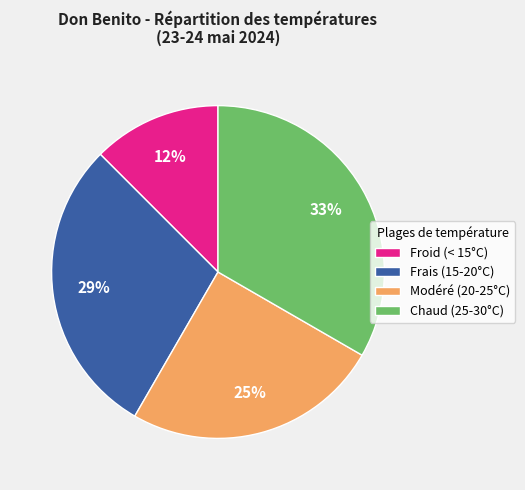

Which has a higher value, Froid (< 15°C) or Modéré (20-25°C)?

Modéré (20-25°C)